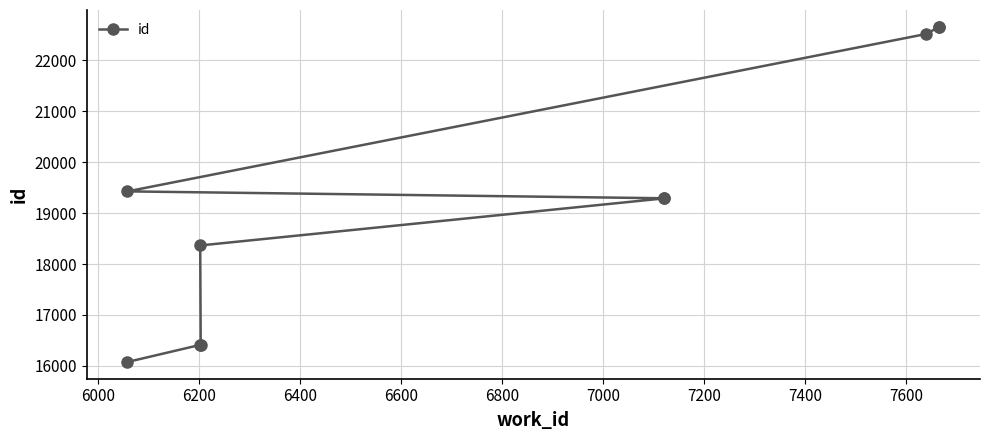

Is this an area chart (filled region under the line)?

No